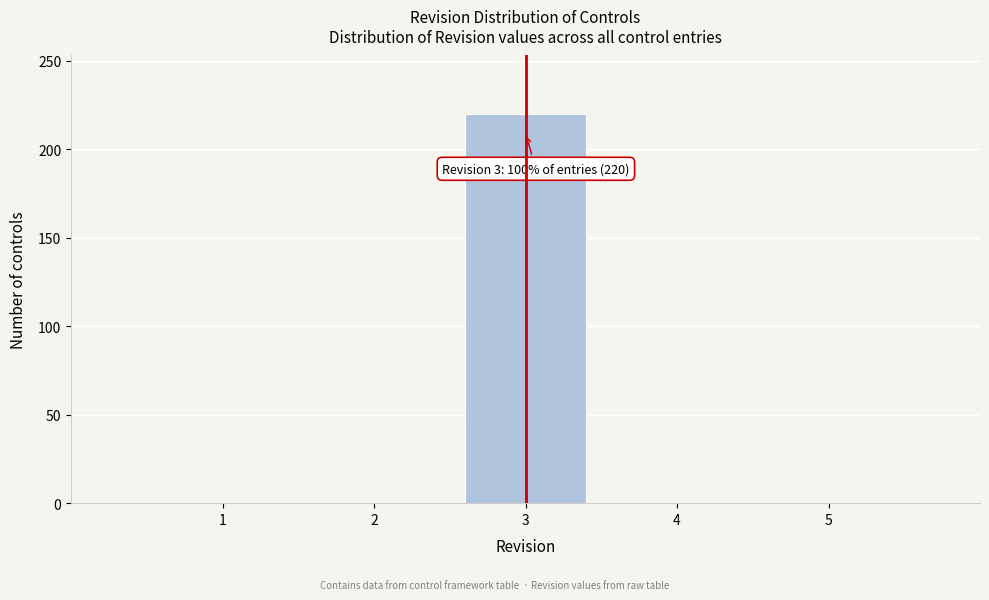

Over which range of the x-axis is the bar tallest?

2.5 to 3.5